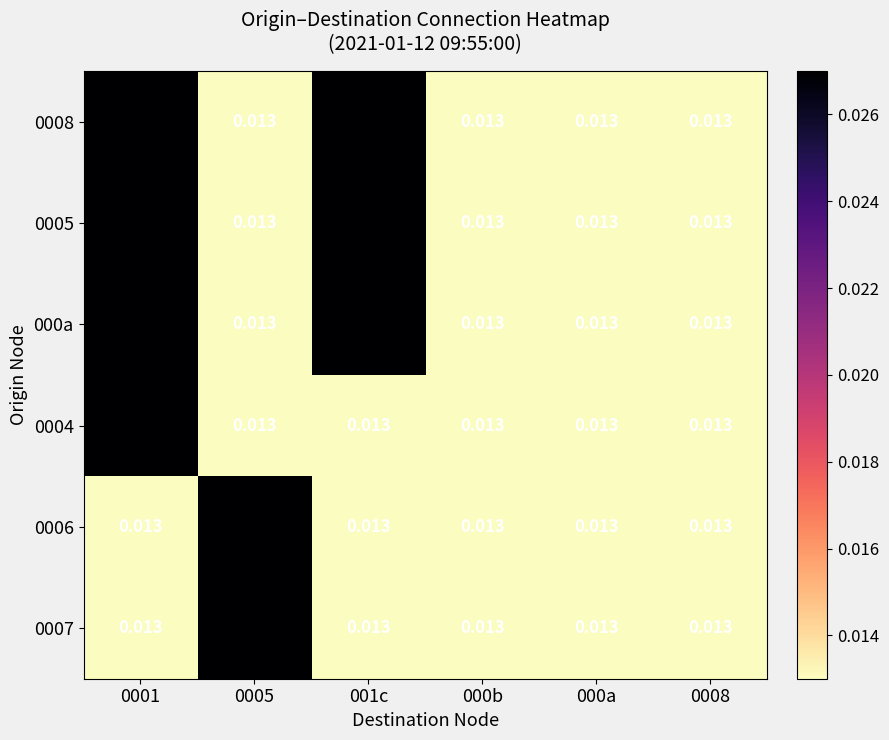

Is the value of 0005 at 0001 greater than the value of 0008 at 000b?

Yes